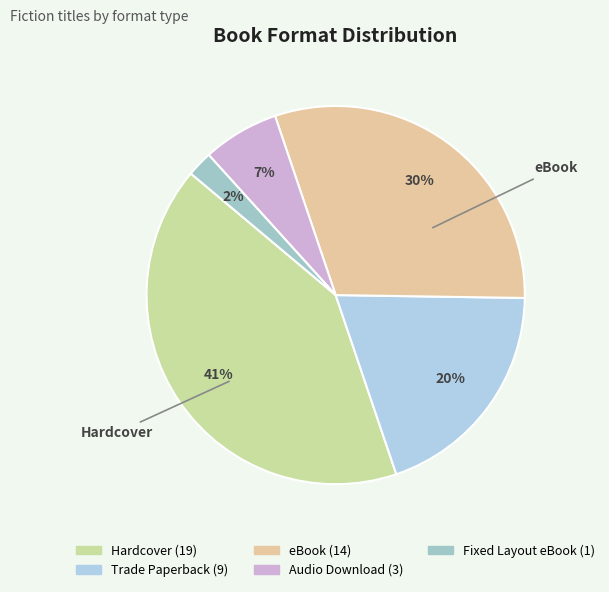

What is the total percentage of Fixed Layout eBook and Trade Paperback?

21.7%